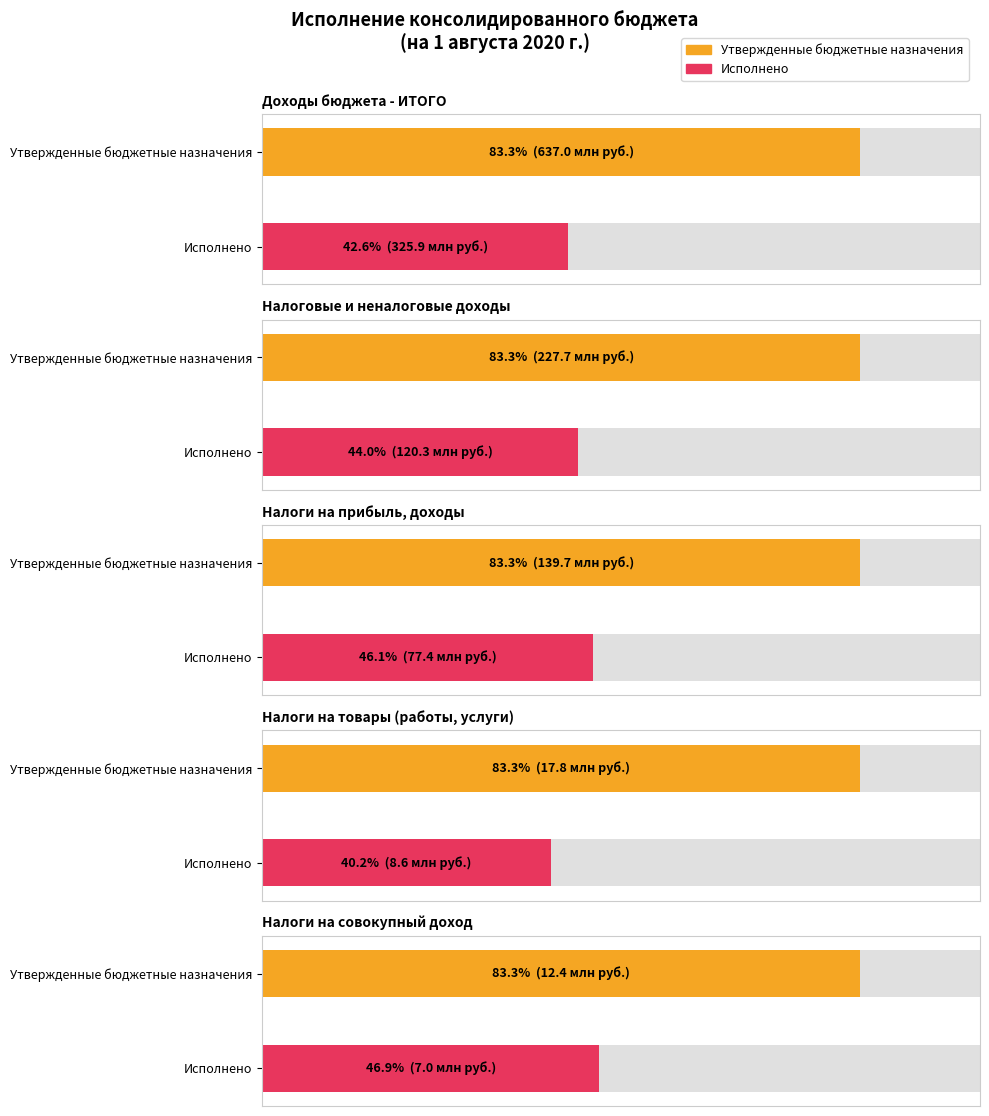

What are all the series names shown in the legend?

Утвержденные бюджетные назначения, Исполнено